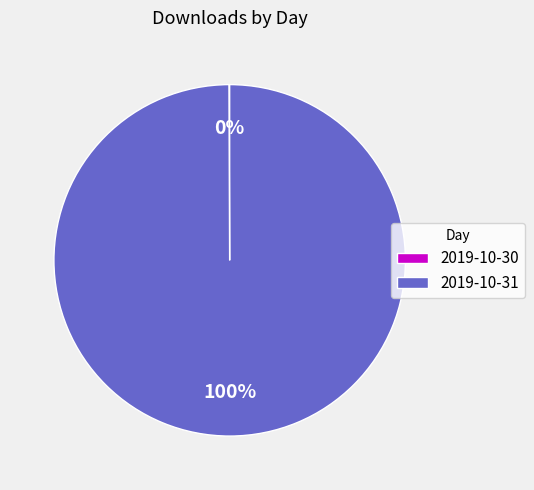

What is the majority slice?

2019-10-31